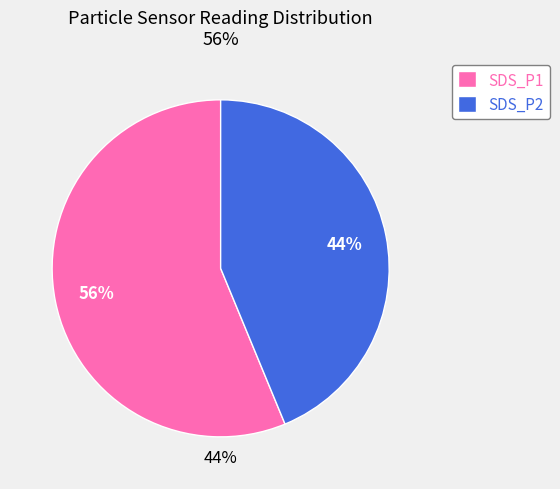

Approximately how many times larger is the value at SDS_P1 compared to SDS_P2?

1.3